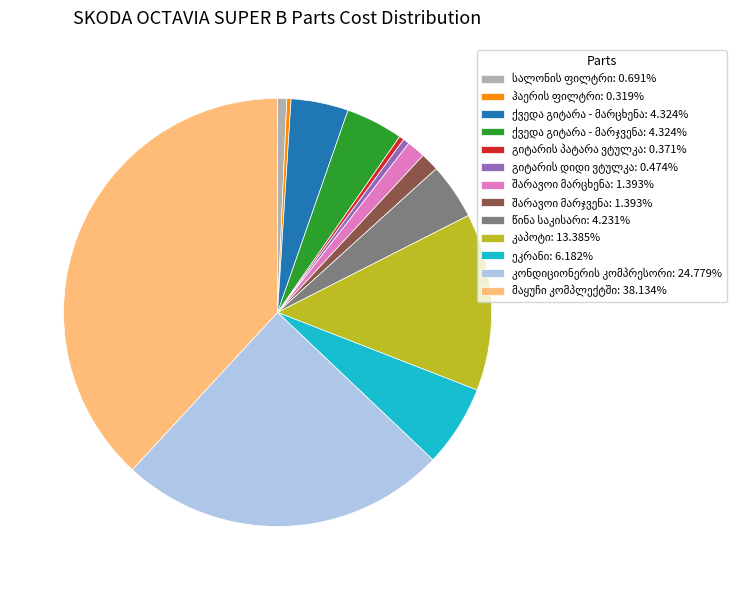

Is there a majority slice in this chart?

No